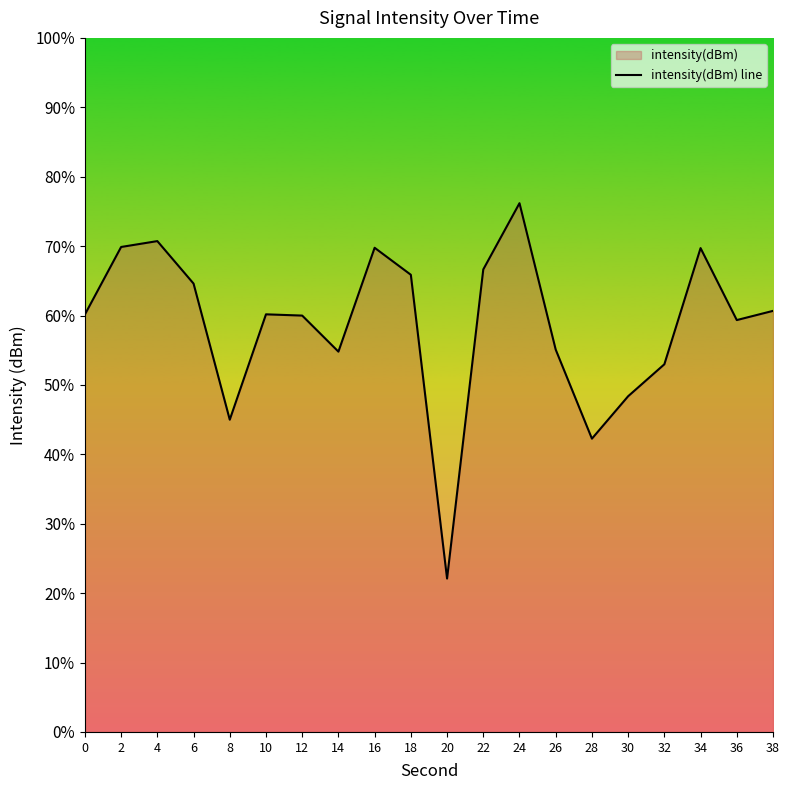

Reading left to right, transcribe all the data shown in this chart.

60.1	69.9	70.7	64.6	45.0	60.2	60.0	54.8	69.8	65.9	22.1	66.6	76.2	55.1	42.3	48.4	53.0	69.7	59.3	60.7